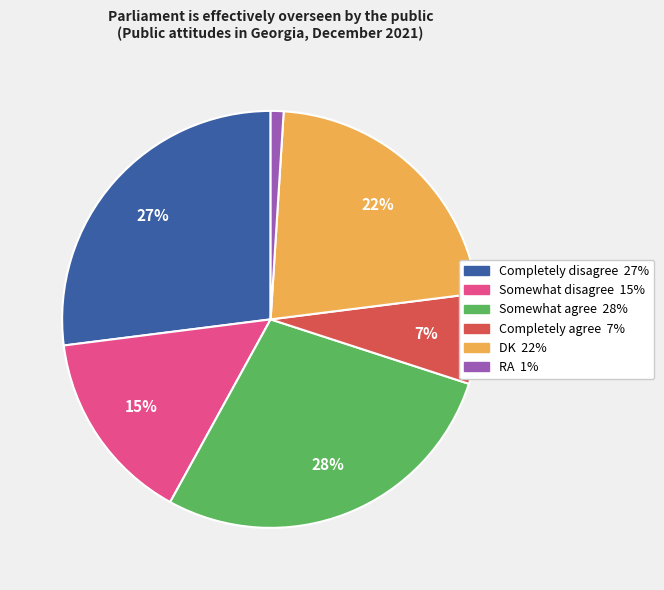

To the nearest percent, what is the difference between the Somewhat disagree and DK slice percentages?

7%